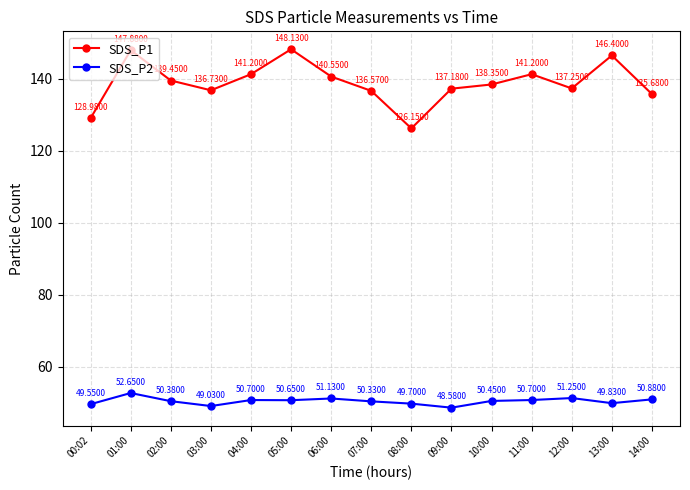

List the series in order of their peak value, highest first.

SDS_P1, SDS_P2